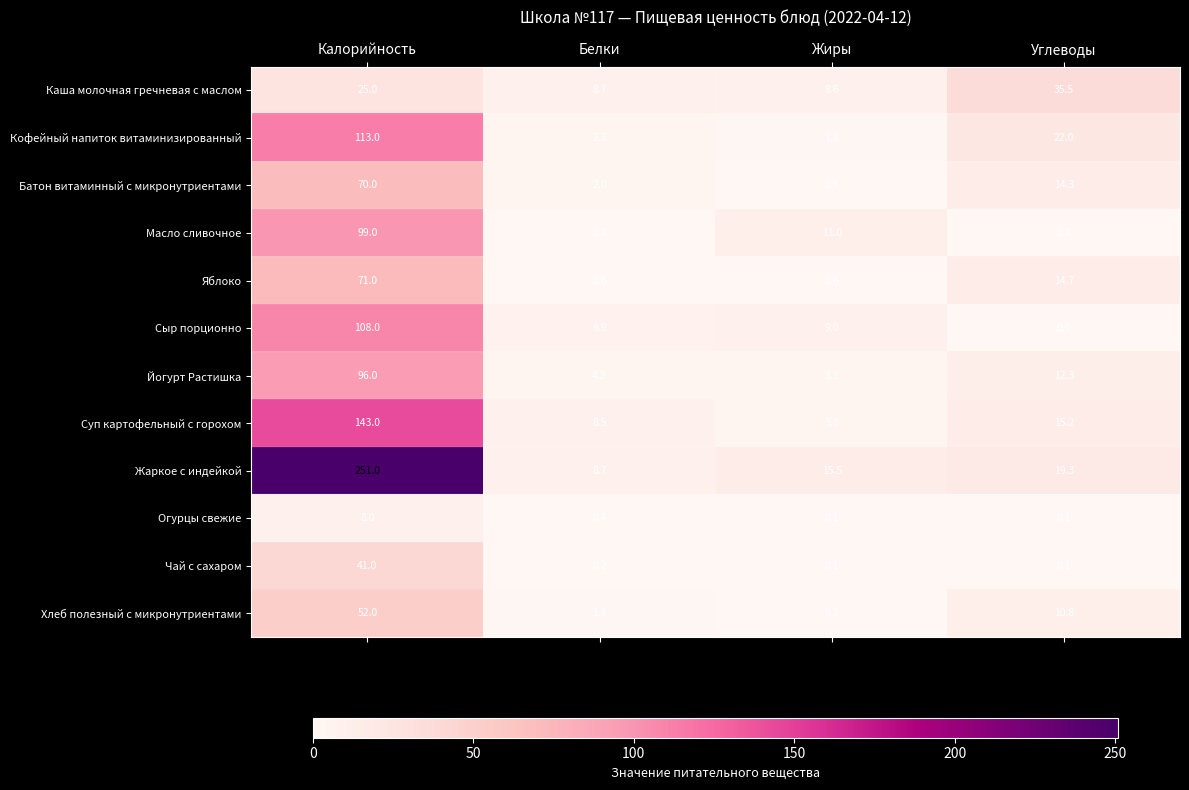

Rank the series at Калорийность from highest to lowest value.

Жаркое с индейкой, Суп картофельный с горохом, Кофейный напиток витаминизированный, Сыр порционно, Масло сливочное, Йогурт Растишка, Яблоко, Батон витаминный с микронутриентами, Хлеб полезный с микронутриентами, Чай с сахаром, Каша молочная гречневая с маслом, Огурцы свежие